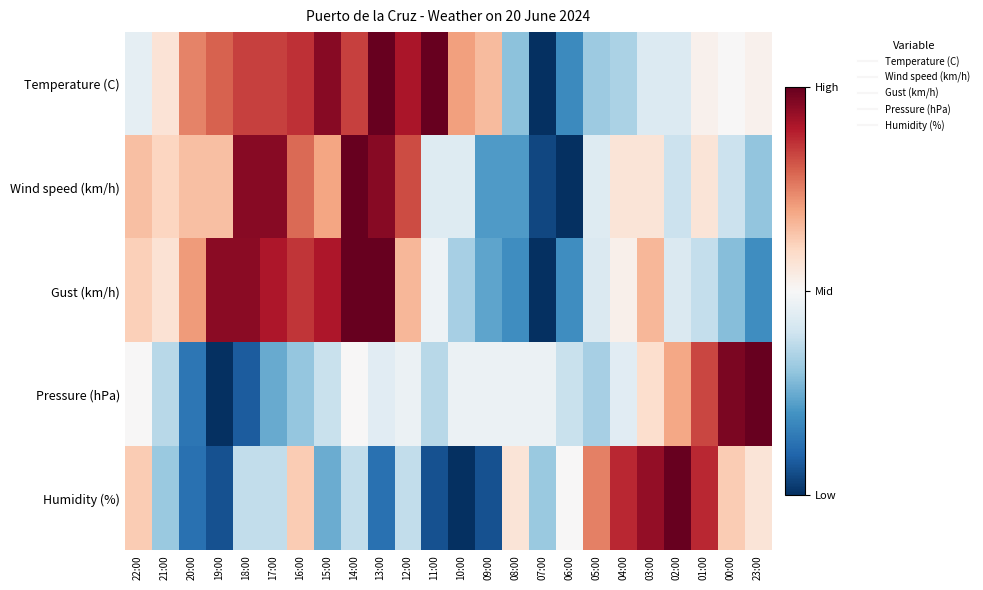

At which category does the chart reach its peak across all series?

13:00